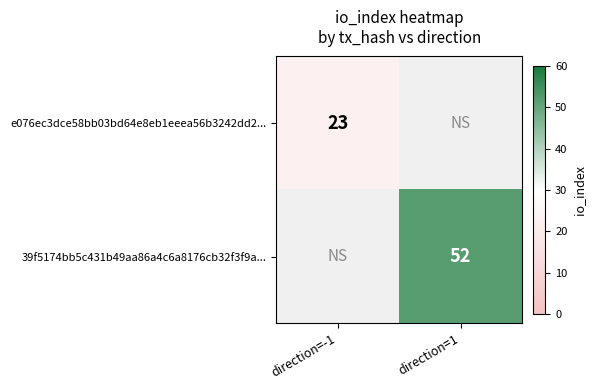

Between direction=1 and direction=-1, which is larger?

direction=-1